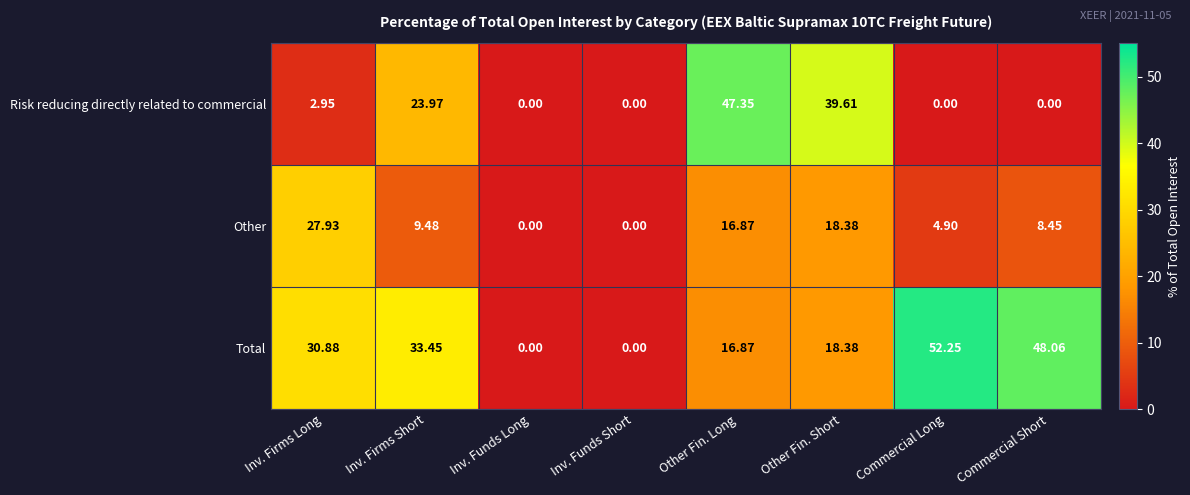

Which label corresponds to the largest value in the chart?

Commercial Long